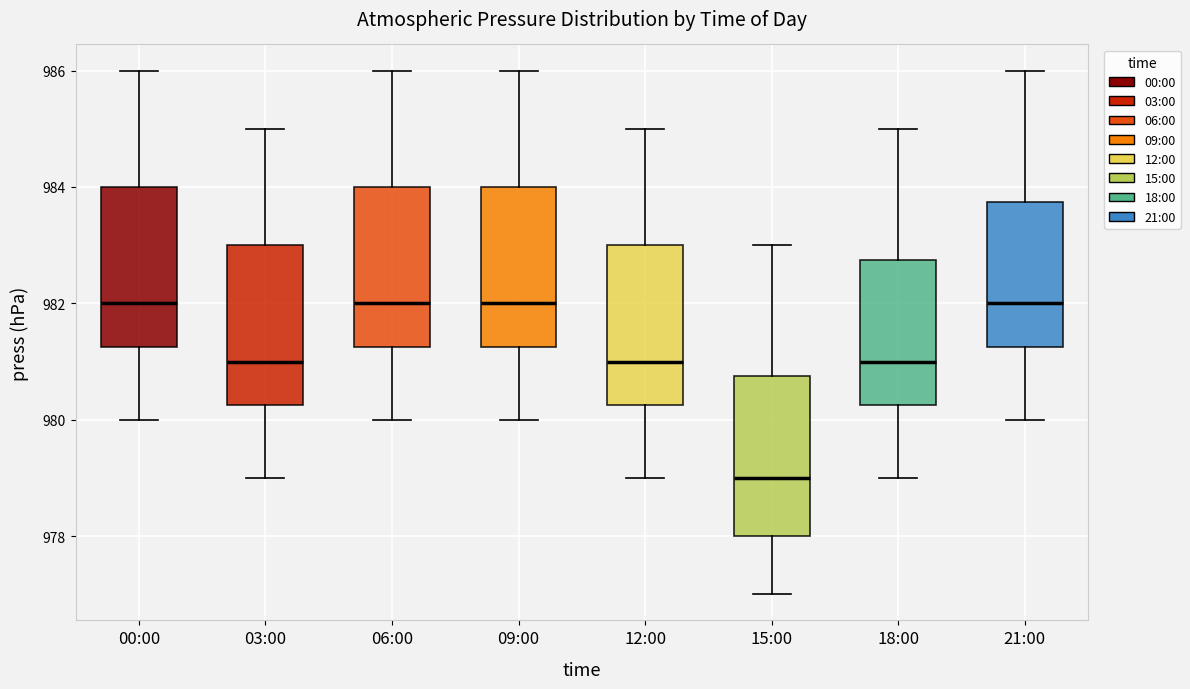

Reading left to right, read every box against the y-axis: the position of its median line, the range the box covers, and the ends of its whiskers. The values are not printed on the chart, so give them approximately, as read against the axis.

00:00: median 982.0, box 981.2 to 984.0, whiskers 980.0 to 986.0
03:00: median 981.0, box 980.2 to 983.0, whiskers 979.0 to 985.0
06:00: median 982.0, box 981.2 to 984.0, whiskers 980.0 to 986.0
09:00: median 982.0, box 981.2 to 984.0, whiskers 980.0 to 986.0
12:00: median 981.0, box 980.2 to 983.0, whiskers 979.0 to 985.0
15:00: median 979.0, box 978.0 to 980.8, whiskers 977.0 to 983.0
18:00: median 981.0, box 980.2 to 982.8, whiskers 979.0 to 985.0
21:00: median 982.0, box 981.2 to 983.8, whiskers 980.0 to 986.0